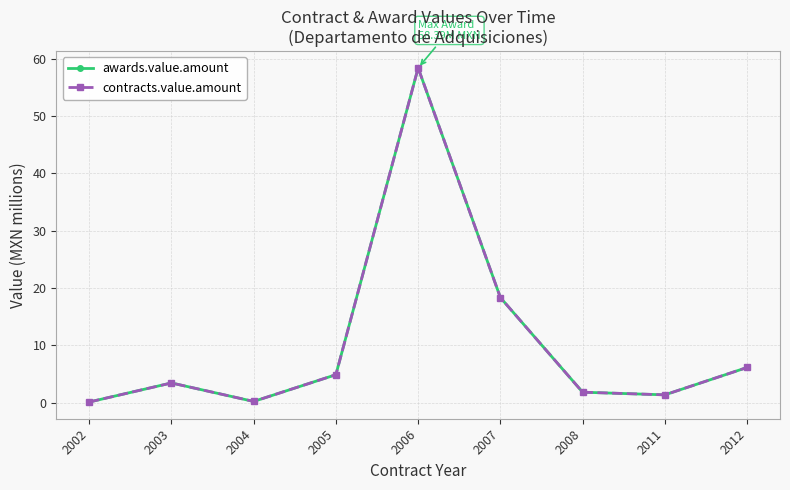

Does the chart have visible grid lines?

Yes